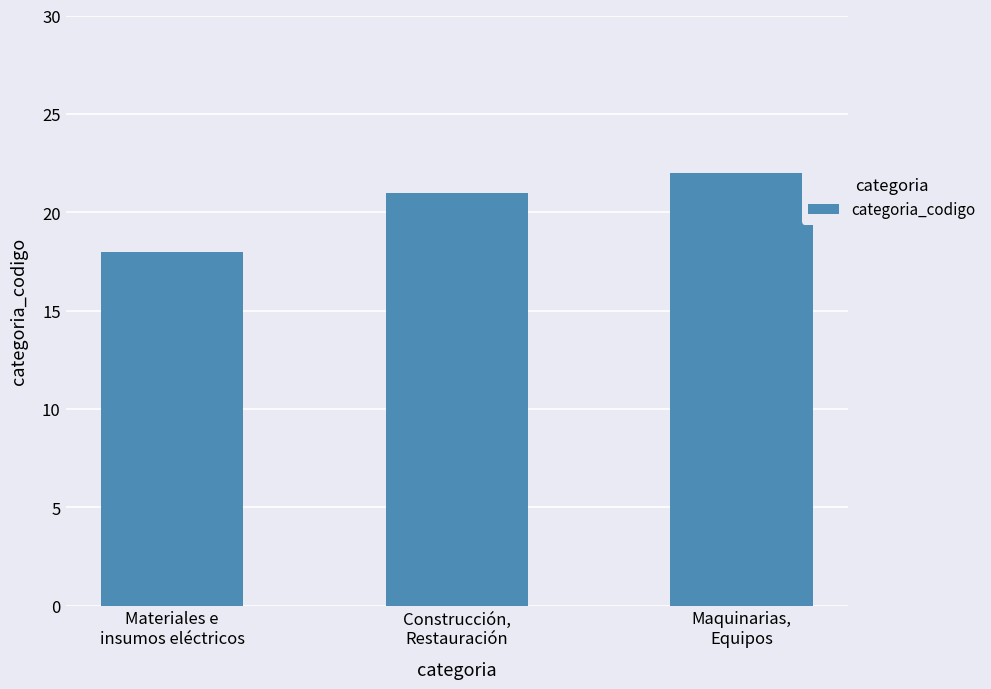

Reading left to right, transcribe all the data shown in this chart.

Materiales e
insumos eléctricos=18	Construcción,
Restauración=21	Maquinarias,
Equipos=22